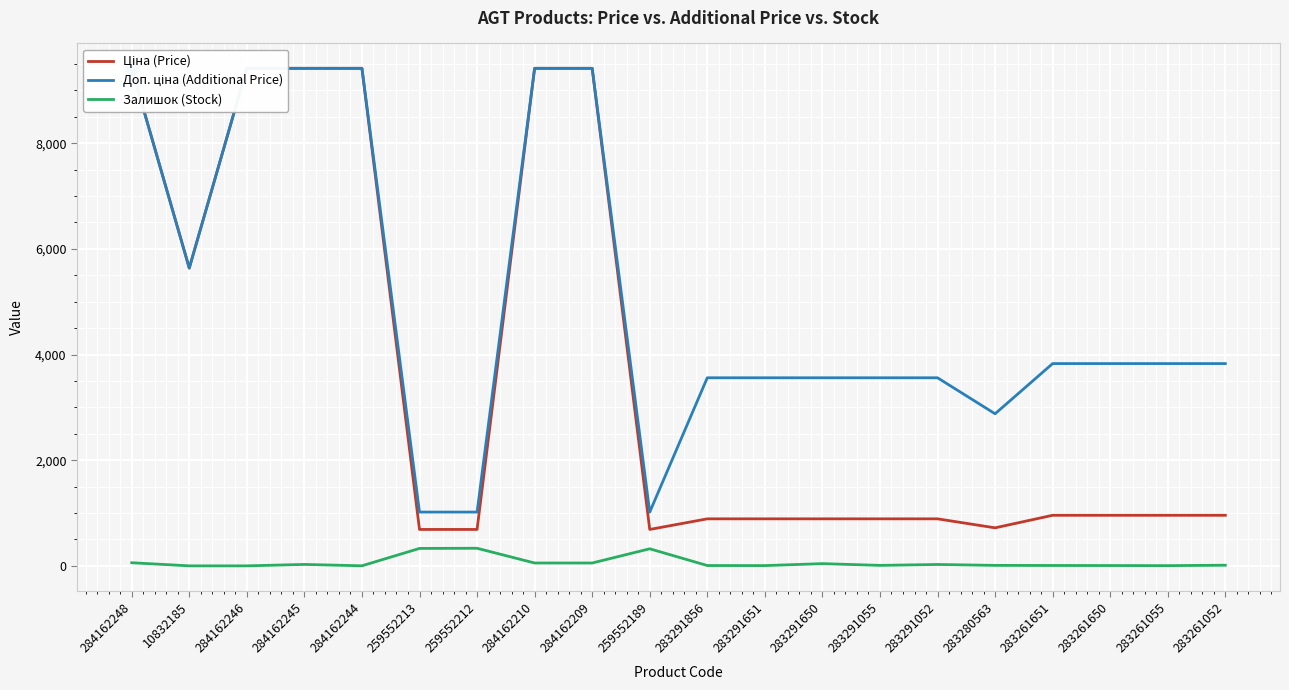

What is the difference between the highest and lowest values at 283291650?

3517.7